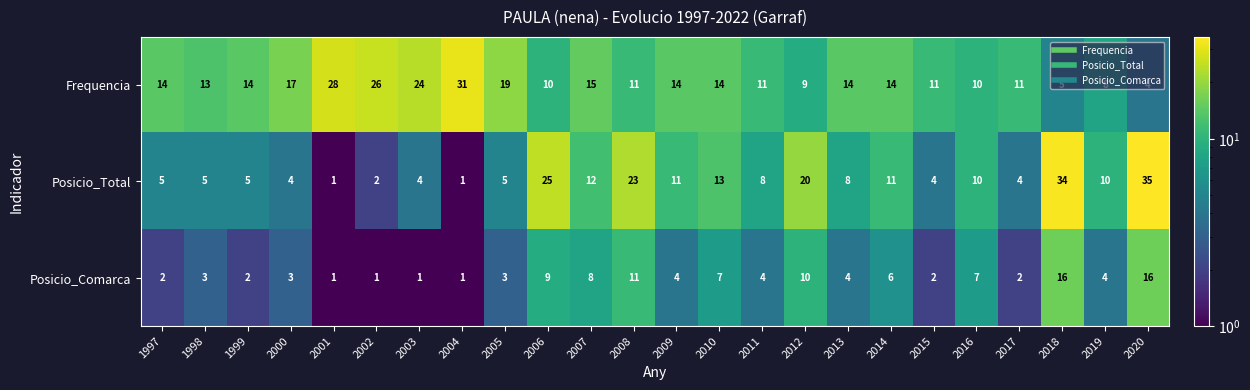

At which label is Posicio_Comarca closest to 8?

2007